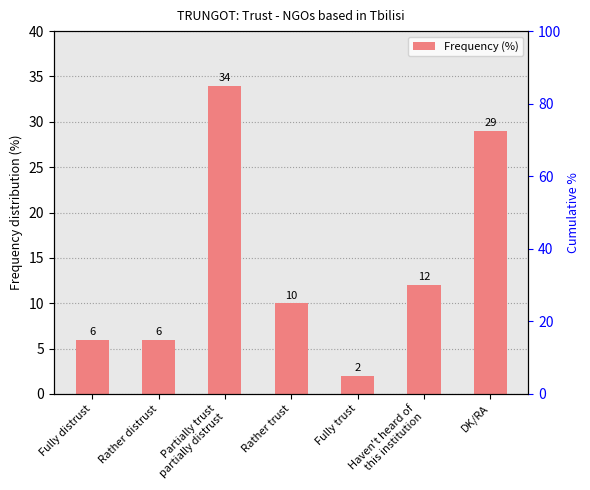

What is the change in value from Partially trust
partially distrust to DK/RA?

-5